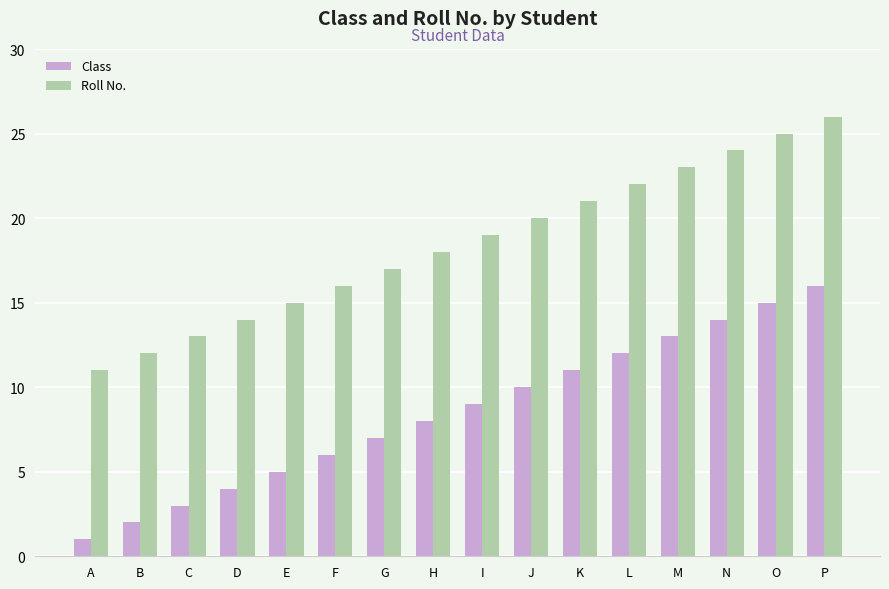

What is the difference between the maximum and second lowest values in the Class series?

14